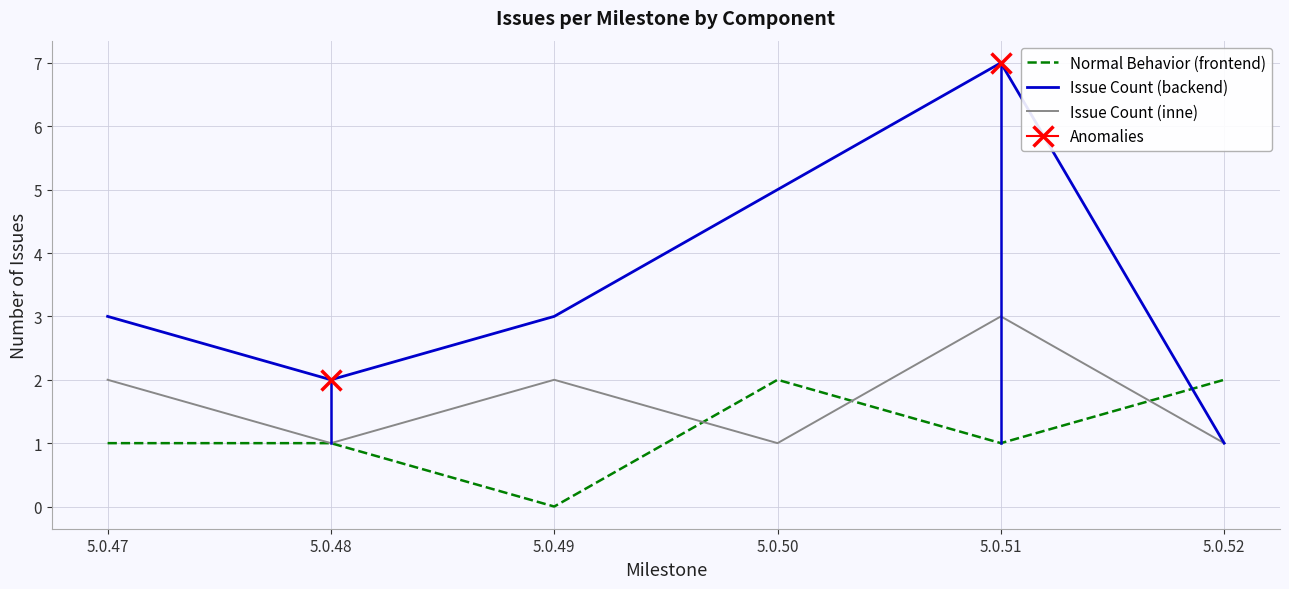

What is the difference between the highest and lowest values at 5.0.48?

1